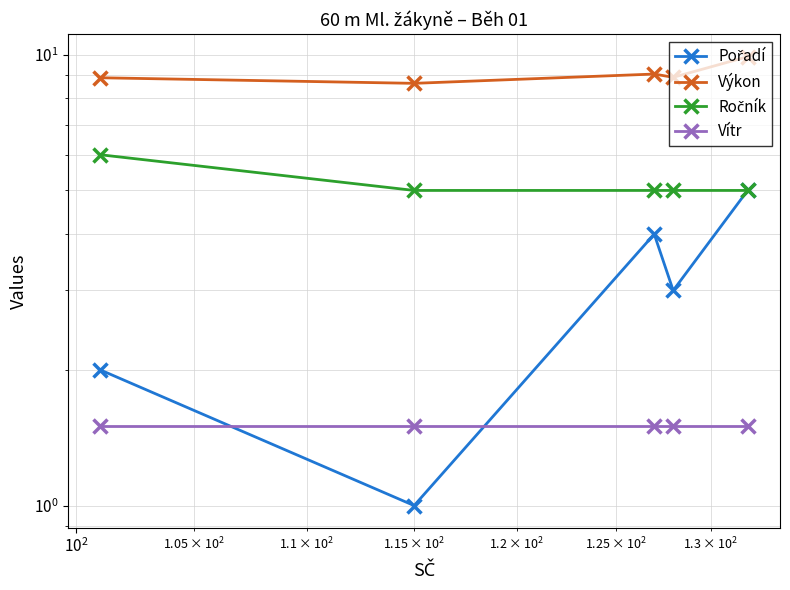

What is the greatest value displayed?

9.9